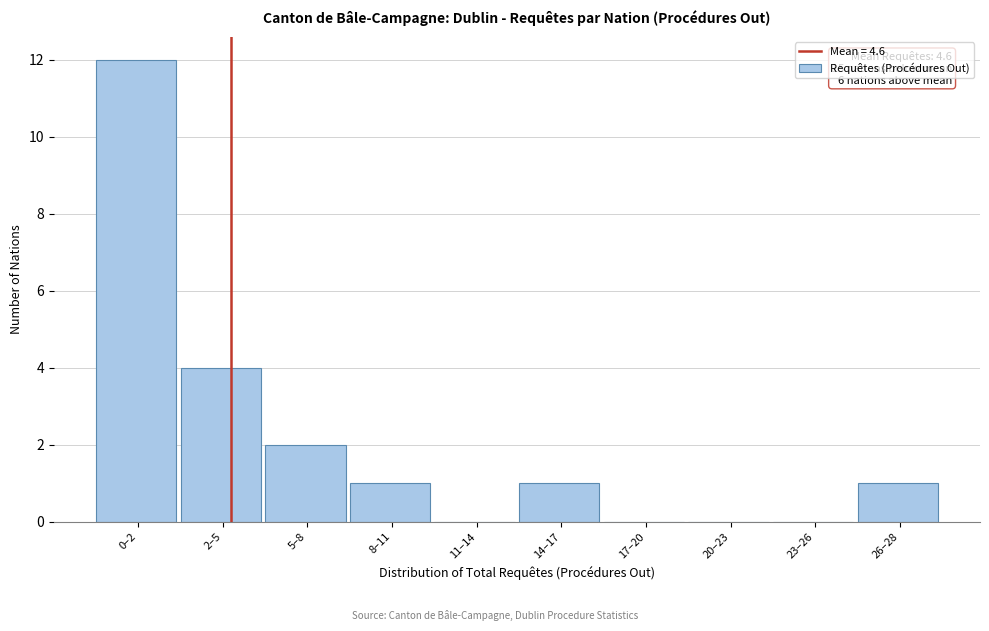

Reading left to right, what are all the values shown in this chart?

0–2=12	2–5=4	5–8=2	8–11=1	11–14=0	14–17=1	17–20=0	20–23=0	23–26=0	26–28=1